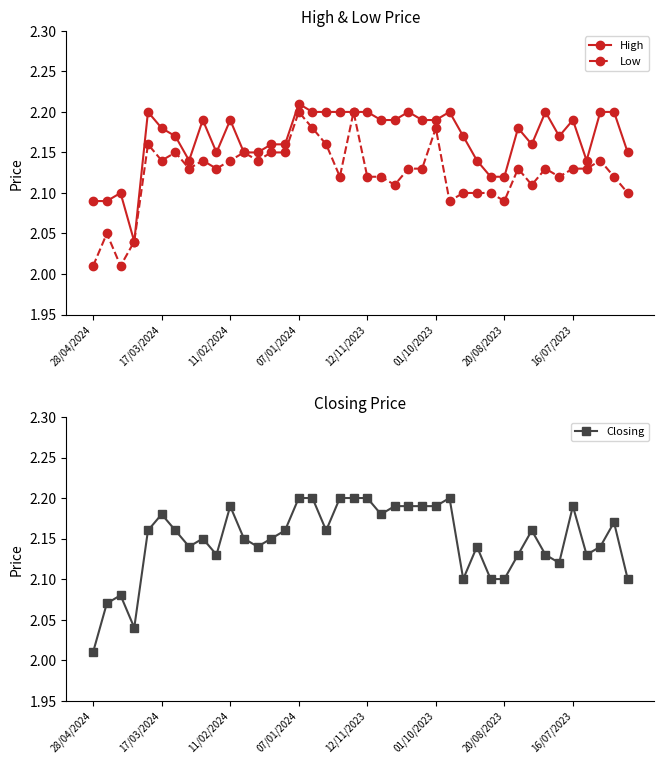

Which series has the largest total across all categories?

High